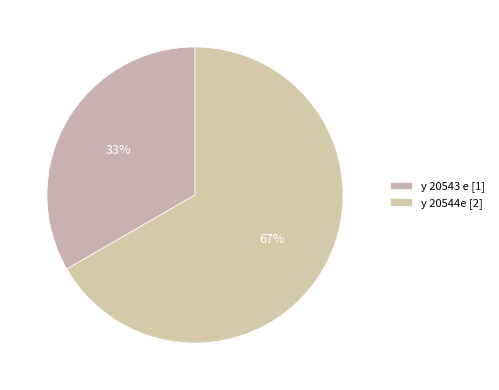

How many slices are in this pie chart?

2